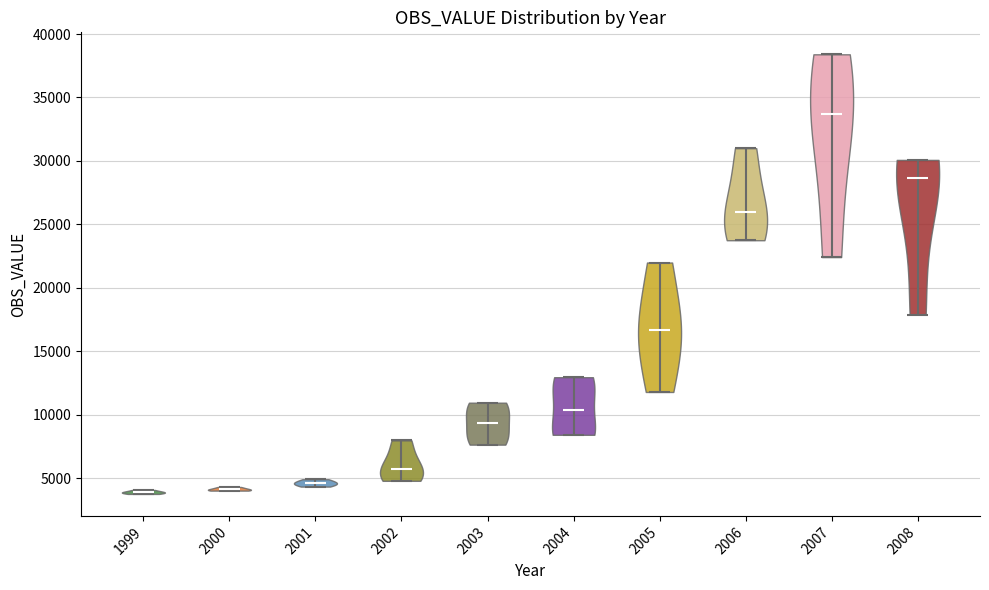

Which violin has the highest median line?

2007